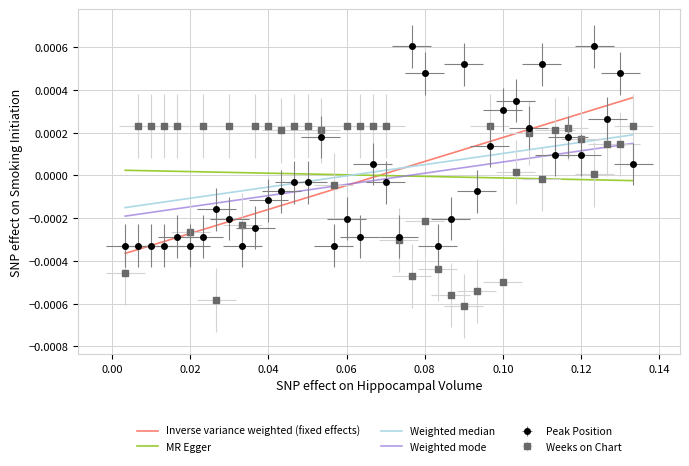

The value of Peak Position at 29 is 0.0. True or false?

True